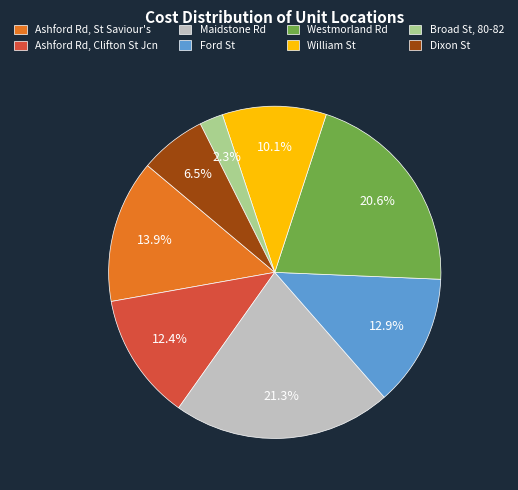

What is the smallest slice in the pie chart?

Broad St, 80-82